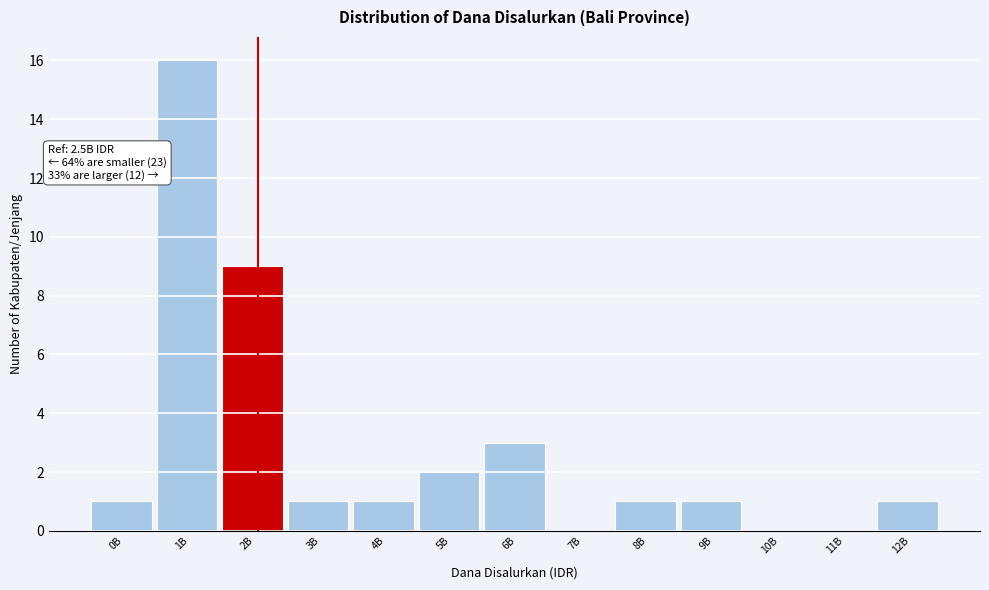

Reading left to right, what are all the values shown in this chart?

0B=1	1B=16	2B=9	3B=1	4B=1	5B=2	6B=3	7B=0	8B=1	9B=1	10B=0	11B=0	12B=1